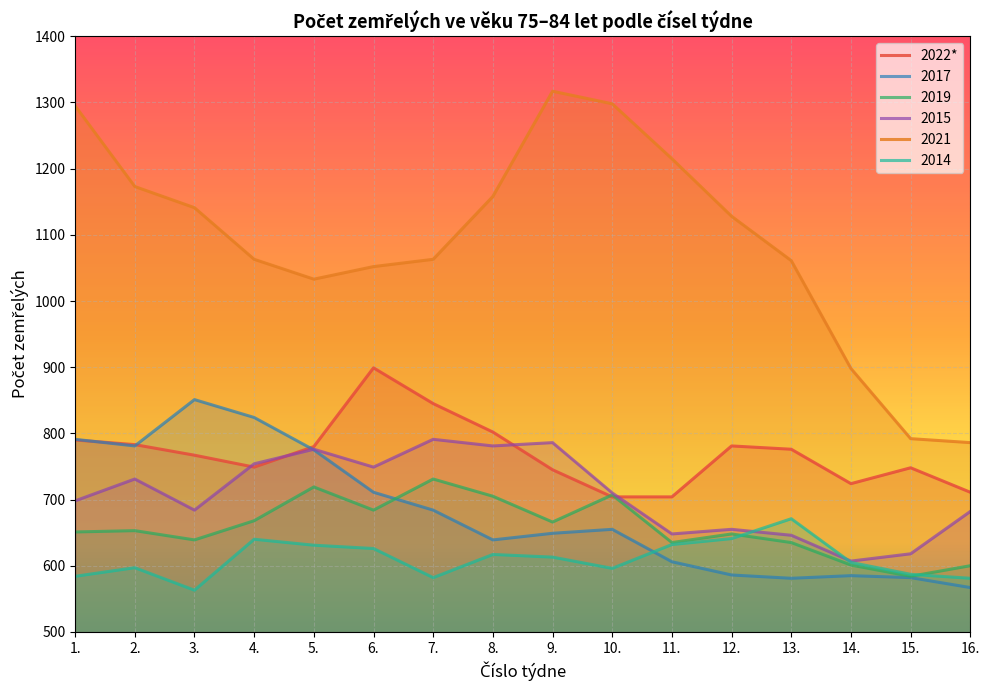

How many categories are shown in the chart?

16